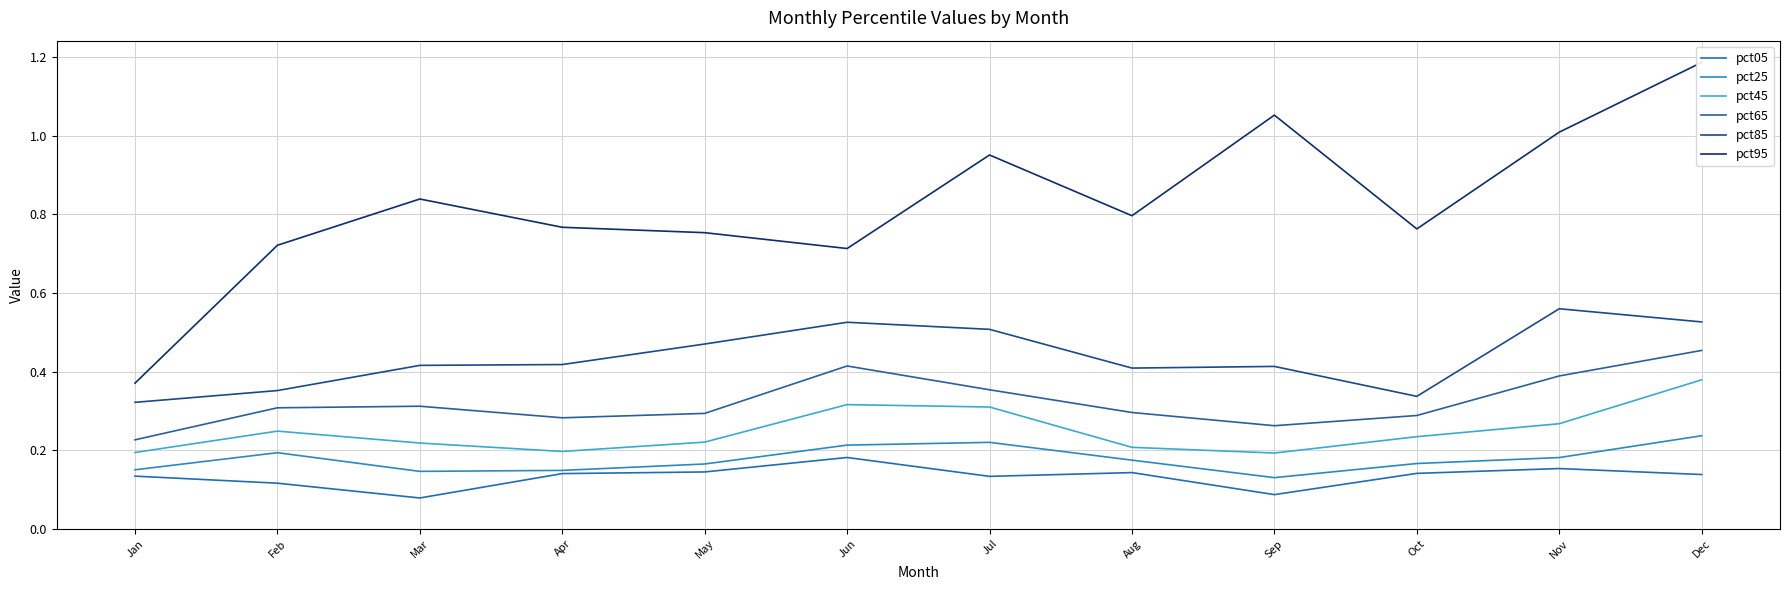

True or false: pct95 and pct05 intersect in this chart.

False